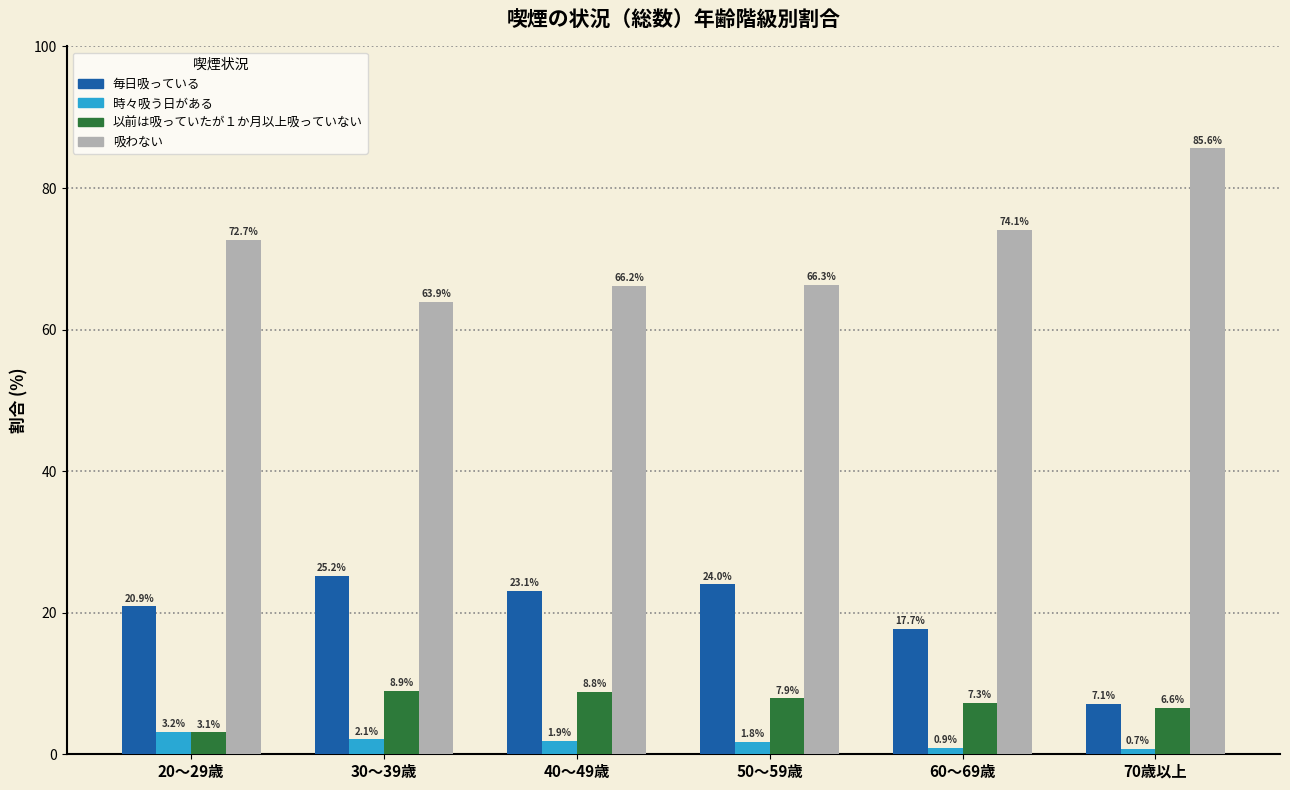

Reading right to left, what are all the values shown in this chart?

毎日吸っている: 70歳以上=7.1	60～69歳=17.7	50～59歳=24.0	40～49歳=23.1	30～39歳=25.2	20～29歳=20.9
時々吸う日がある: 70歳以上=0.7	60～69歳=0.9	50～59歳=1.8	40～49歳=1.9	30～39歳=2.1	20～29歳=3.2
以前は吸っていたが１か月以上吸っていない: 70歳以上=6.6	60～69歳=7.3	50～59歳=7.9	40～49歳=8.8	30～39歳=8.9	20～29歳=3.1
吸わない: 70歳以上=85.6	60～69歳=74.1	50～59歳=66.3	40～49歳=66.2	30～39歳=63.9	20～29歳=72.7